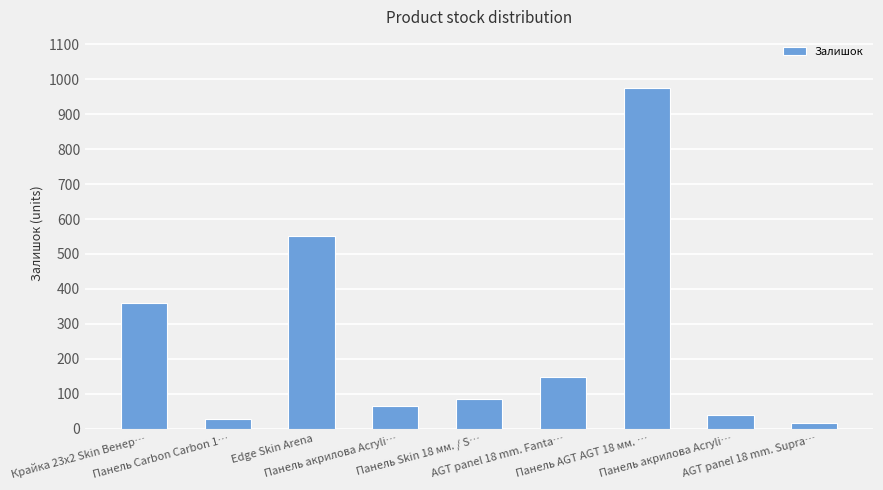

How many bars are there in total?

9